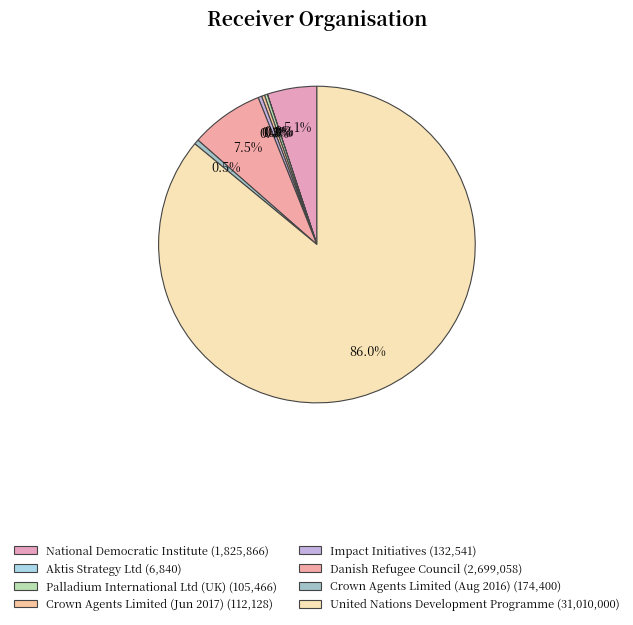

Do Danish Refugee Council and Aktis Strategy Ltd together represent more than half of the pie?

No